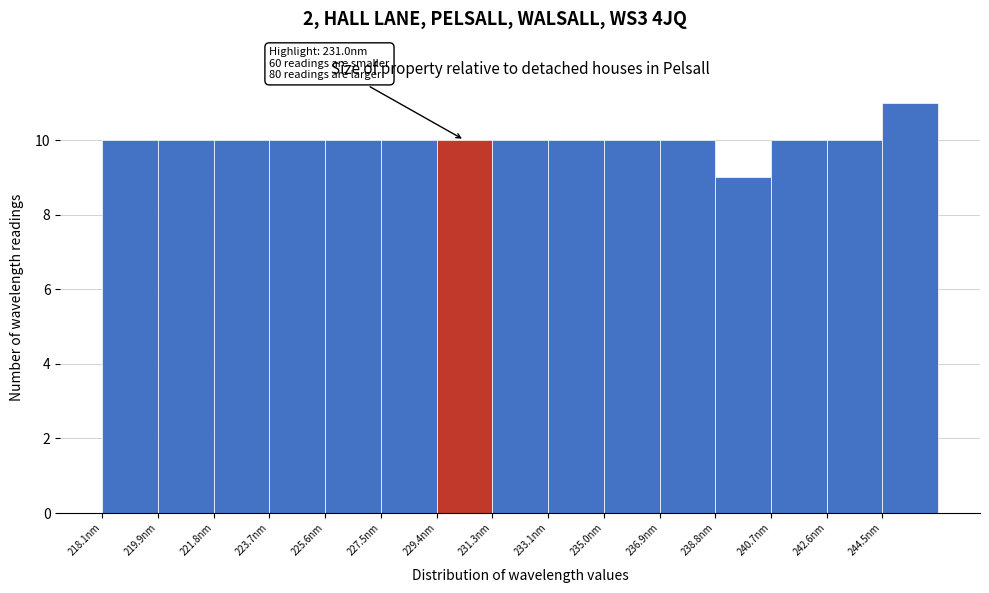

Which range on the x-axis has the tallest bar?

244.4 to 246.4